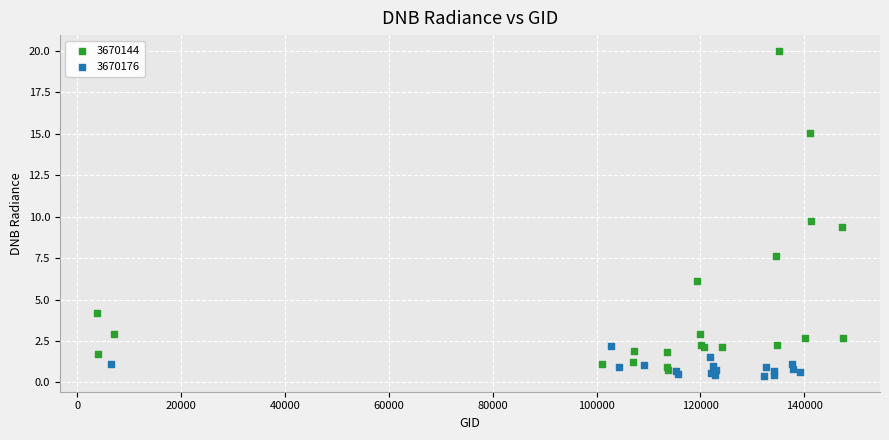

Which series reaches the maximum Y coordinate?

3670144